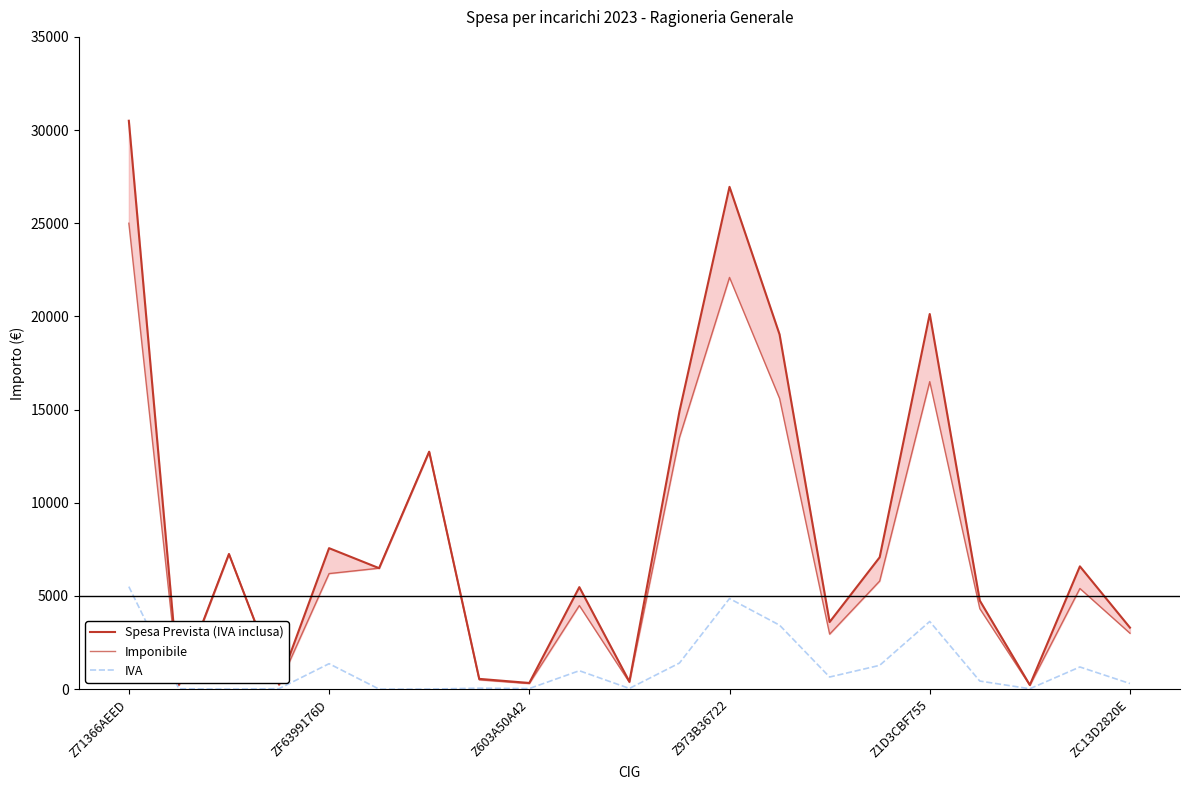

How many values in IVA are above zero?

18